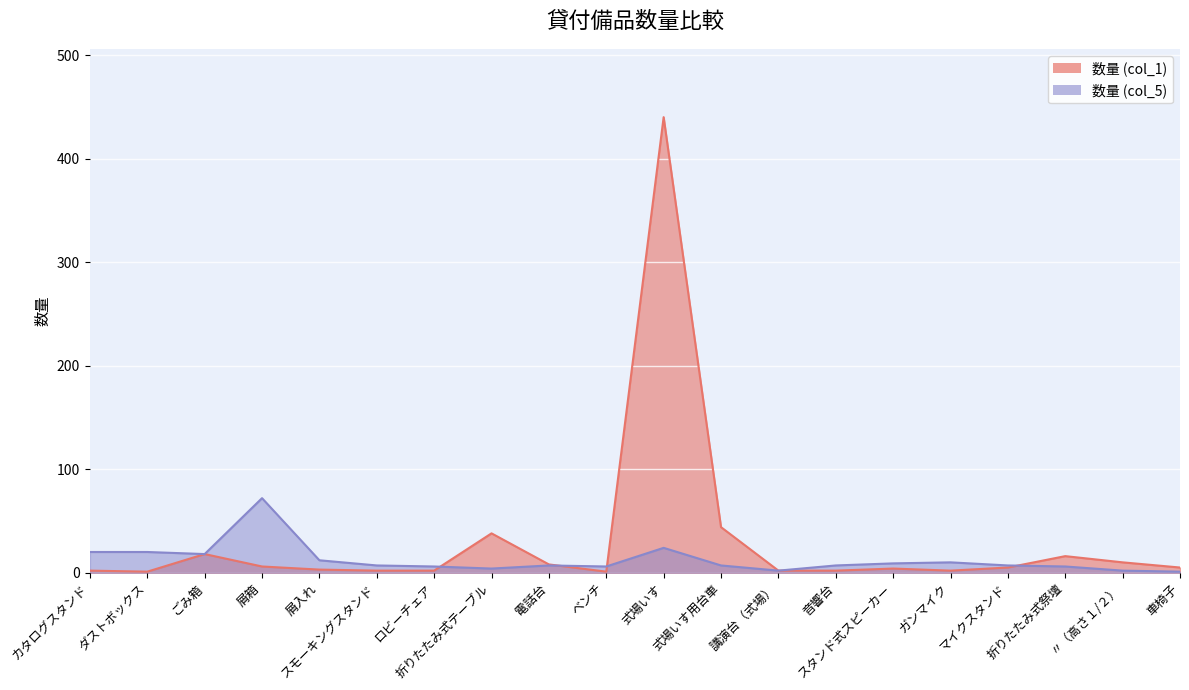

What position from the right is 屑箱?

17